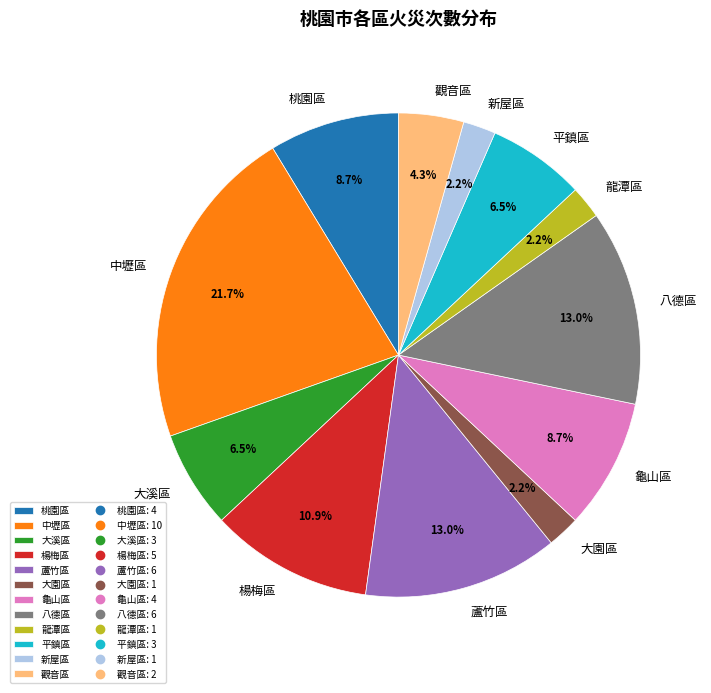

True or false: 八德區 accounts for 13% of the total.

True